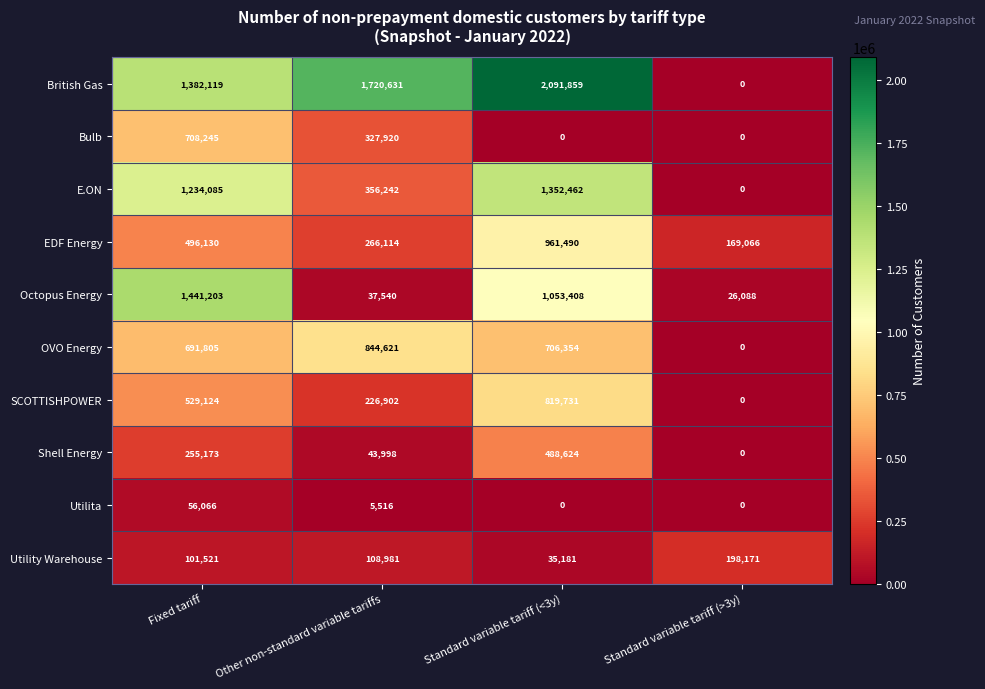

At how many categories does at least one series exceed 1360636?

3